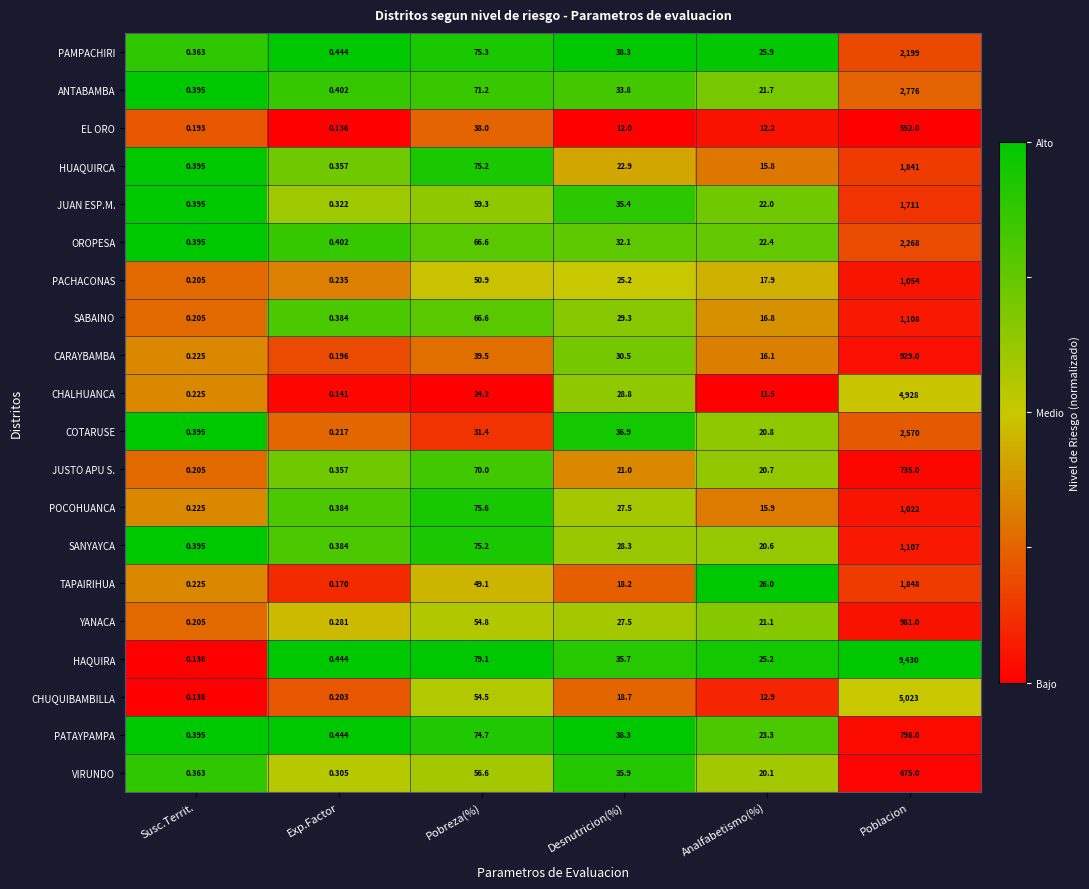

Which series changed the most between Susc.Territ. and Desnutricion(%)?

PAMPACHIRI